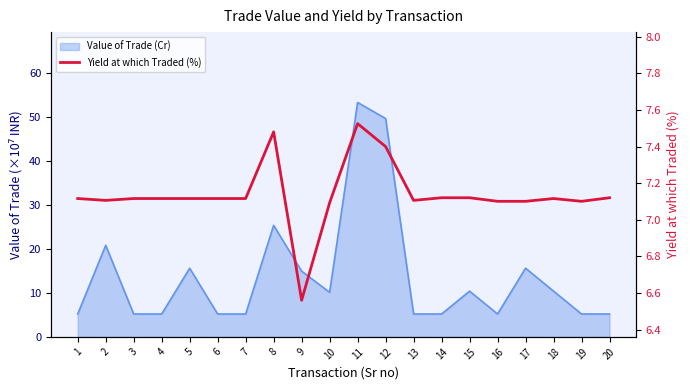

List the labels in order of value, smallest first.

9, 10, 16, 17, 19, 2, 13, 1, 3, 4, 5, 6, 7, 18, 14, 15, 20, 12, 8, 11